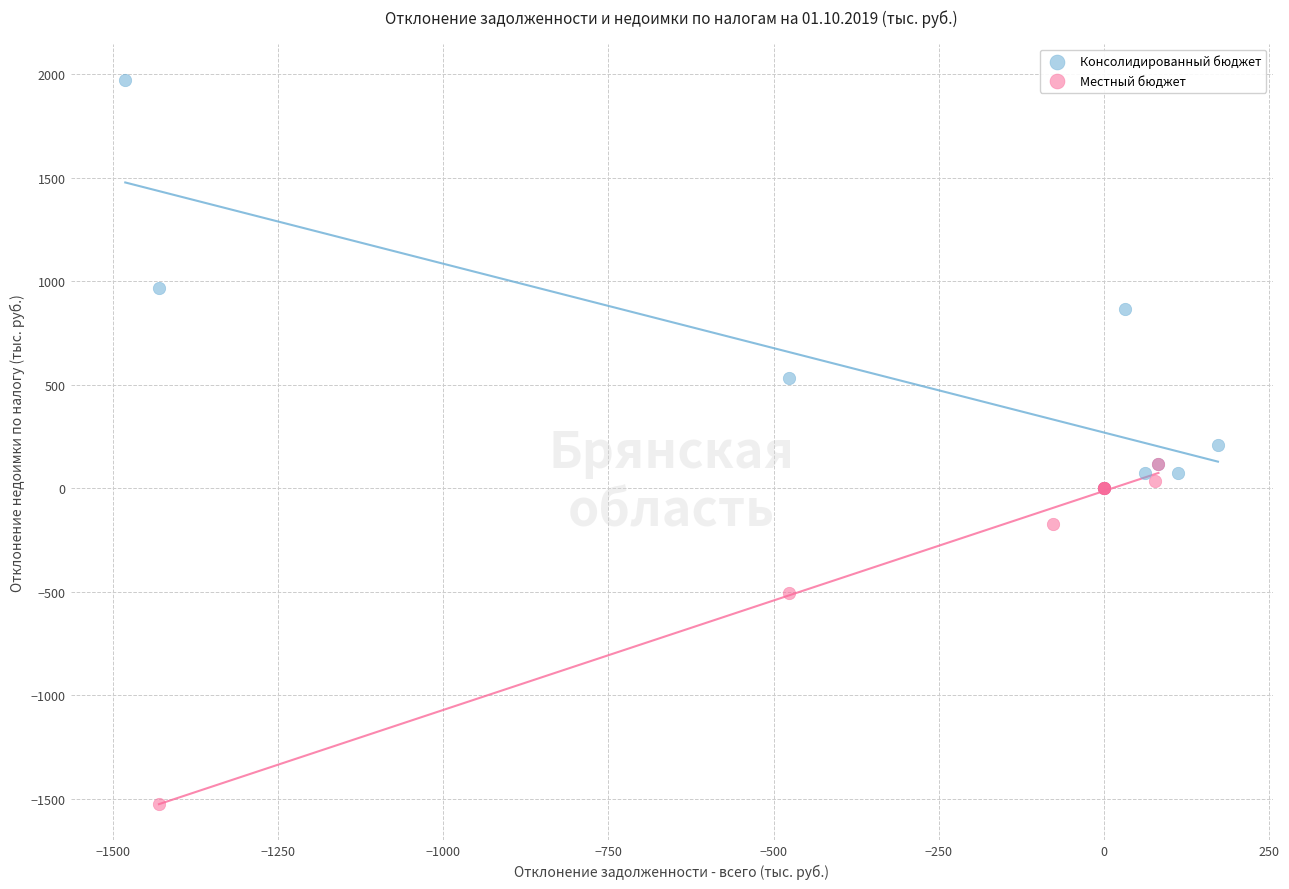

Which series has the widest spread of Y values?

Консолидированный бюджет